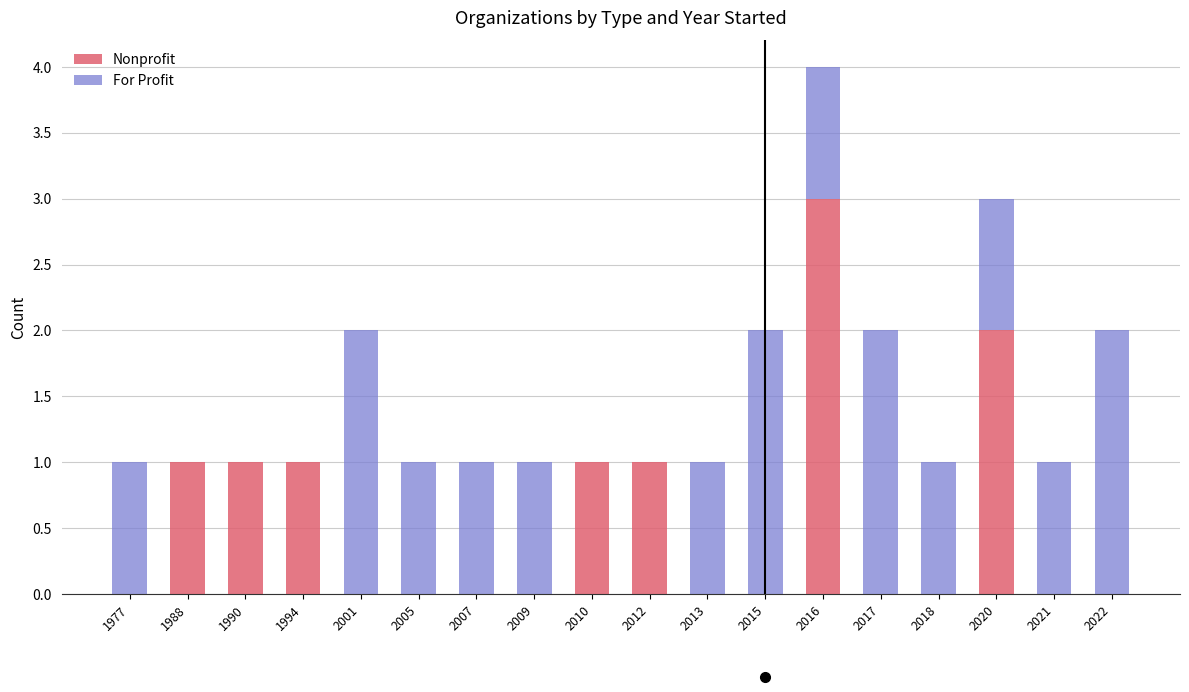

What is the total value across all series at 2007?

1